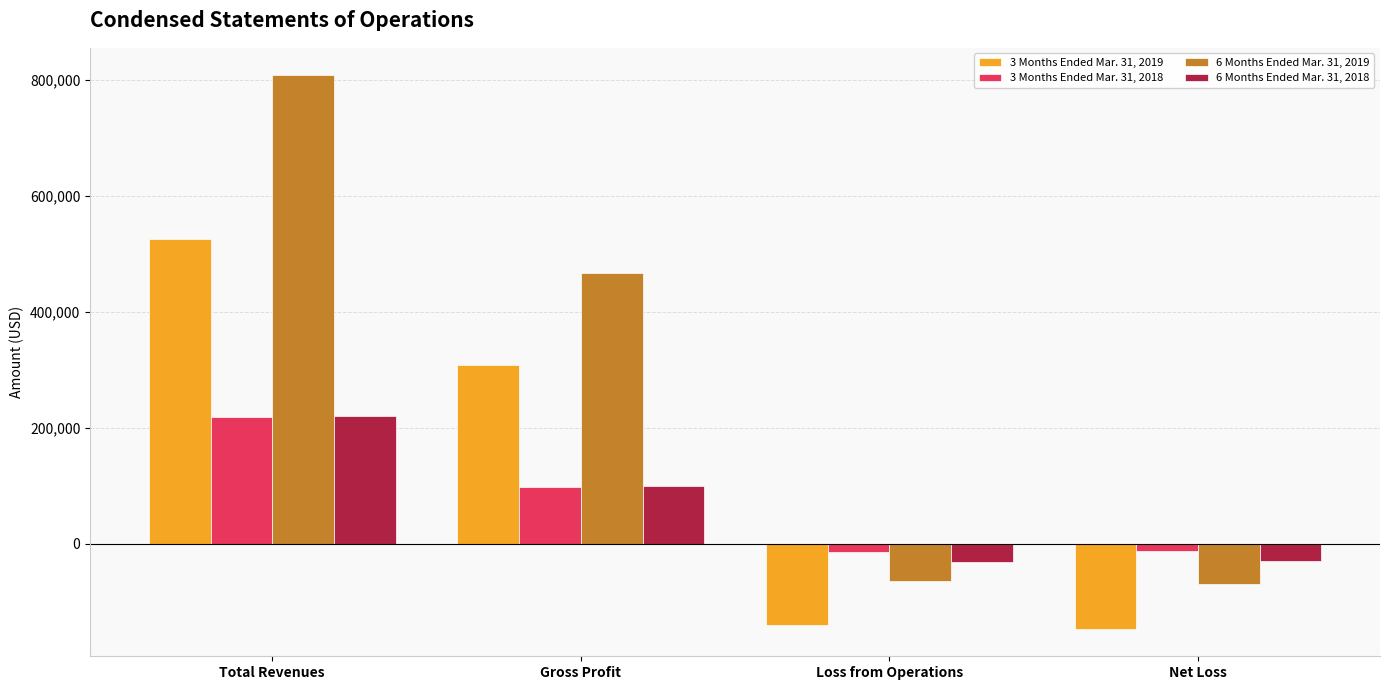

At which label is 3 Months Ended Mar. 31, 2018 closest to 102556?

Gross Profit